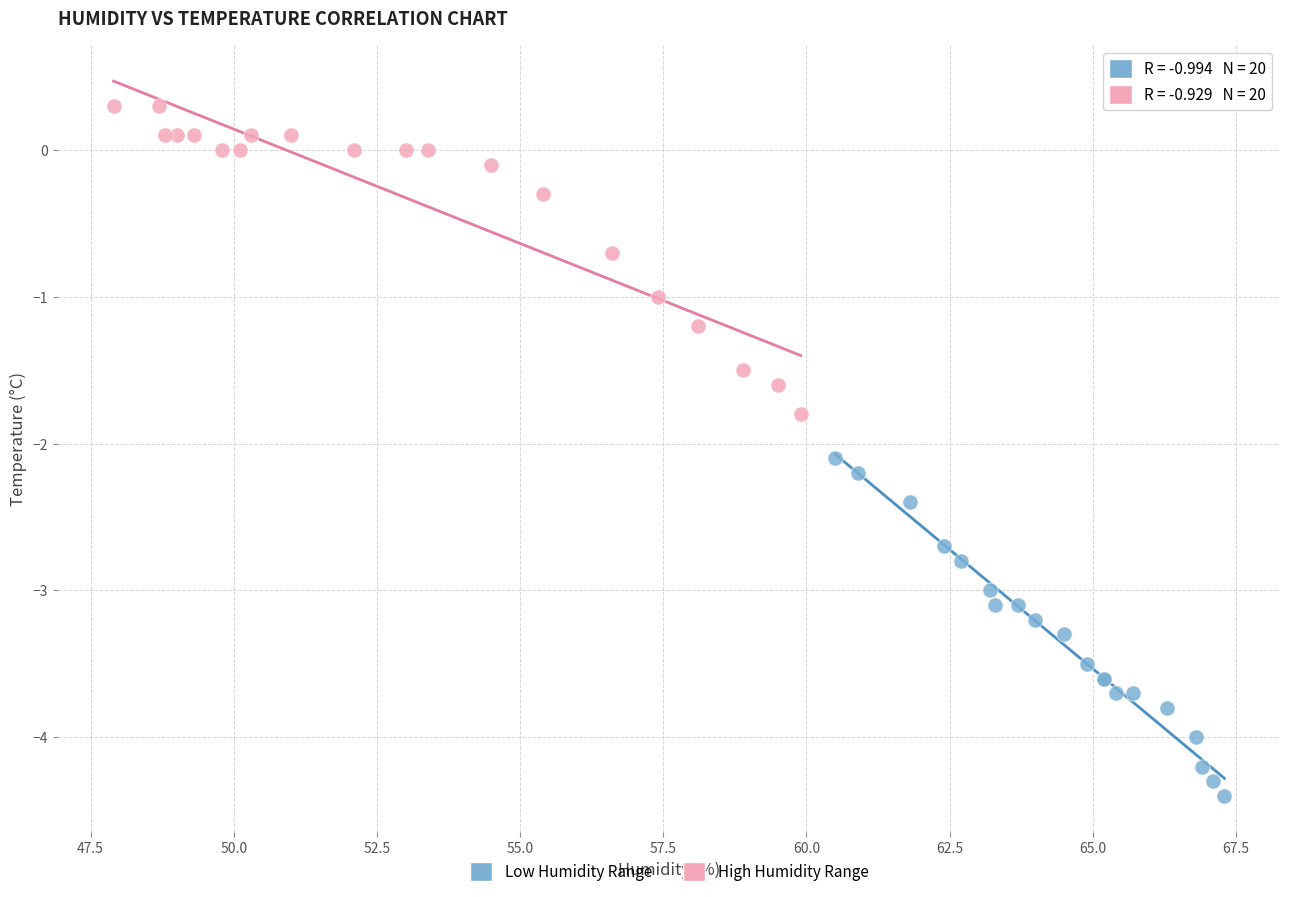

Which series reaches the minimum Y coordinate?

Low Humidity Range